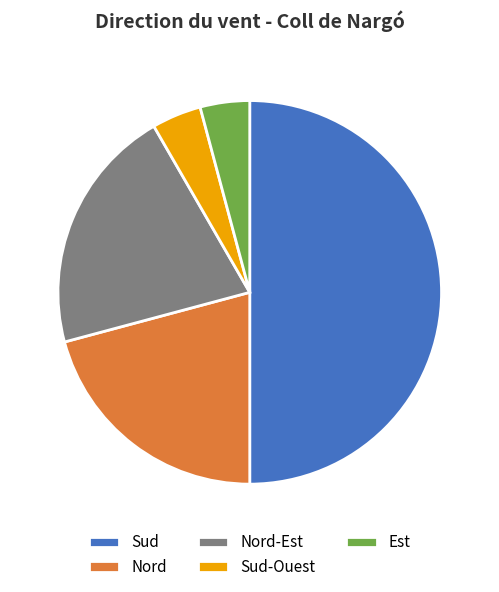

Which category has the biggest portion of the pie?

Sud